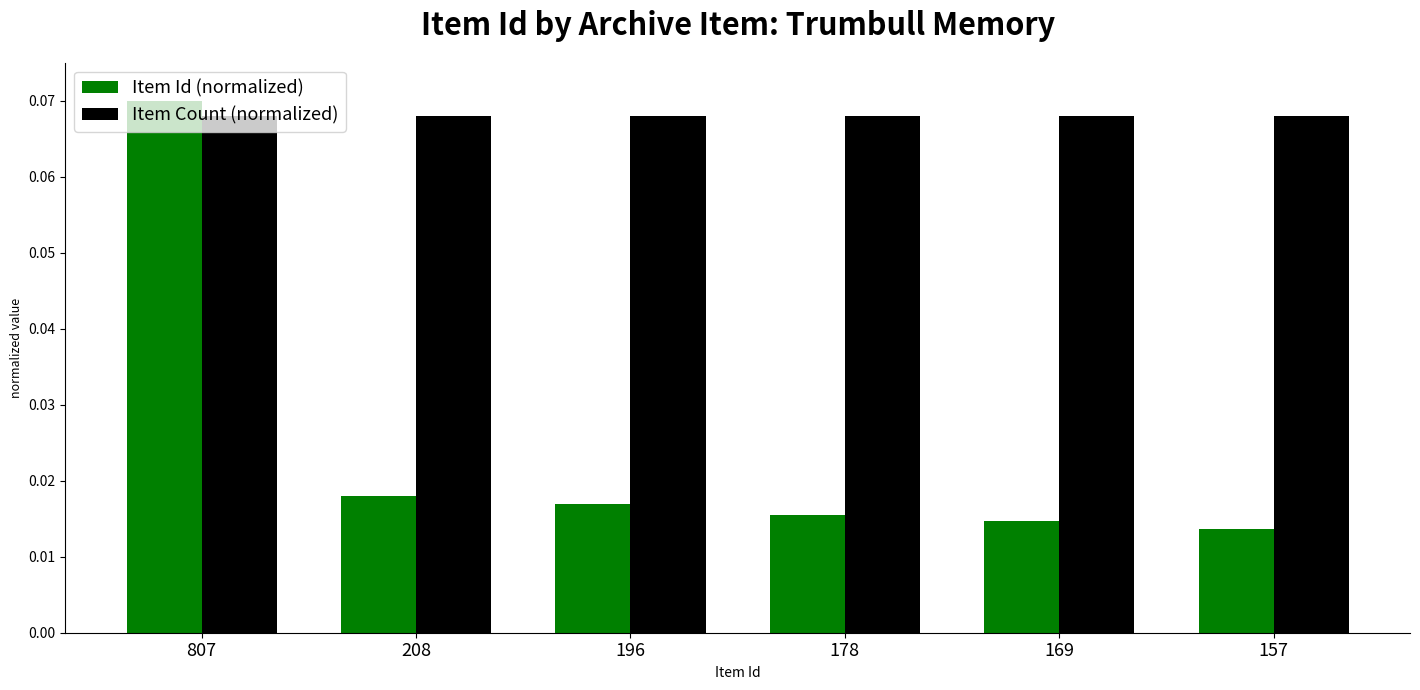

List the series in order of their overall mean, highest first.

Item Count (normalized), Item Id (normalized)